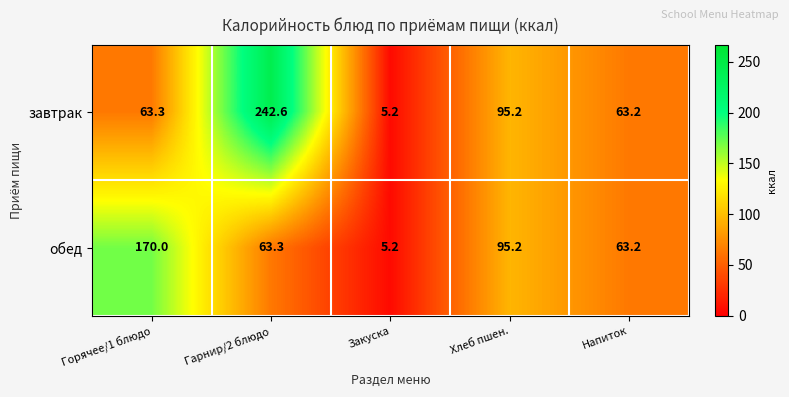

What is the difference between the maximum and second lowest values in the завтрак series?

179.4